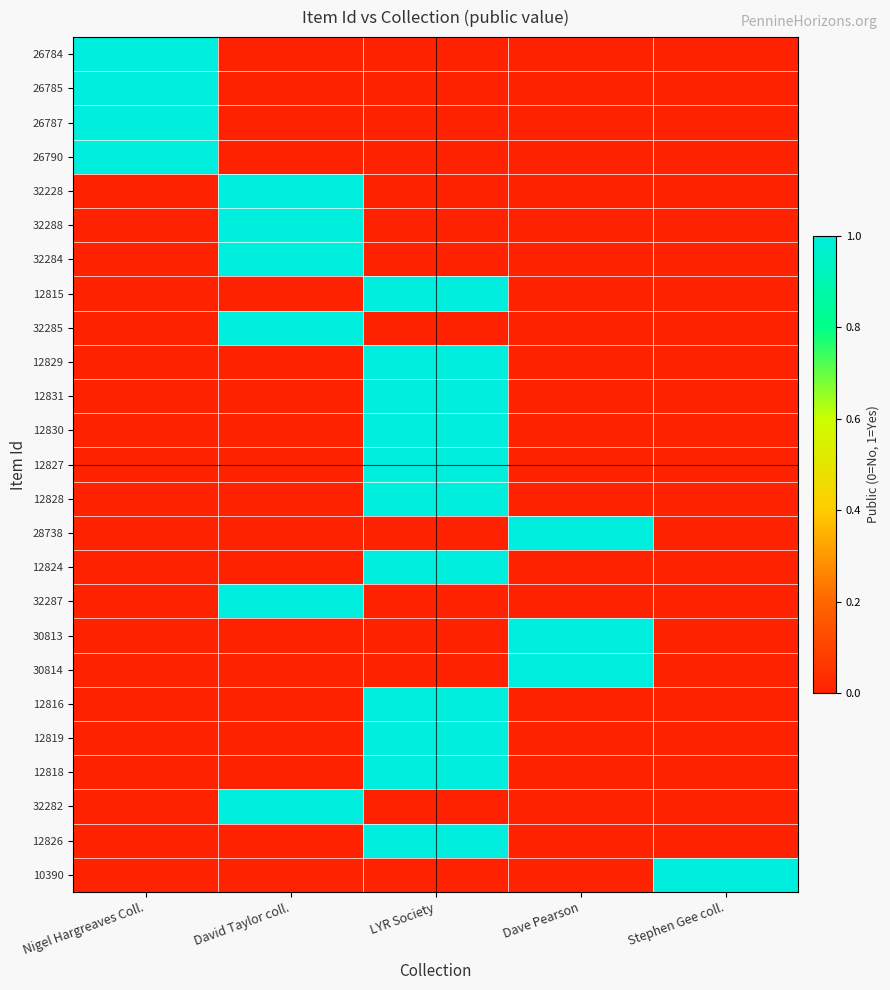

What is the total value across all series at Stephen Gee coll.?

1